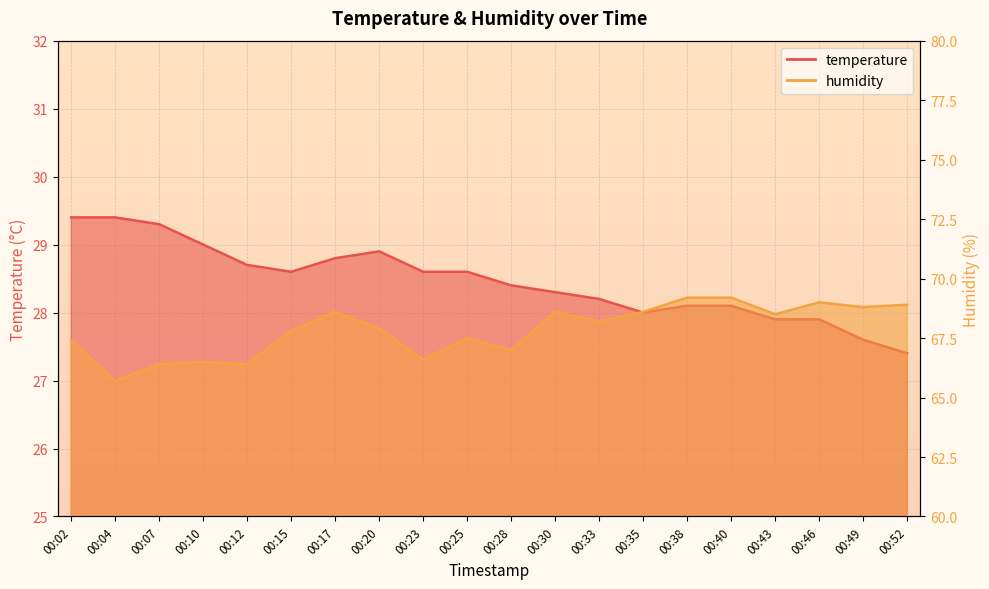

What is the maximum value shown in the chart?

69.2